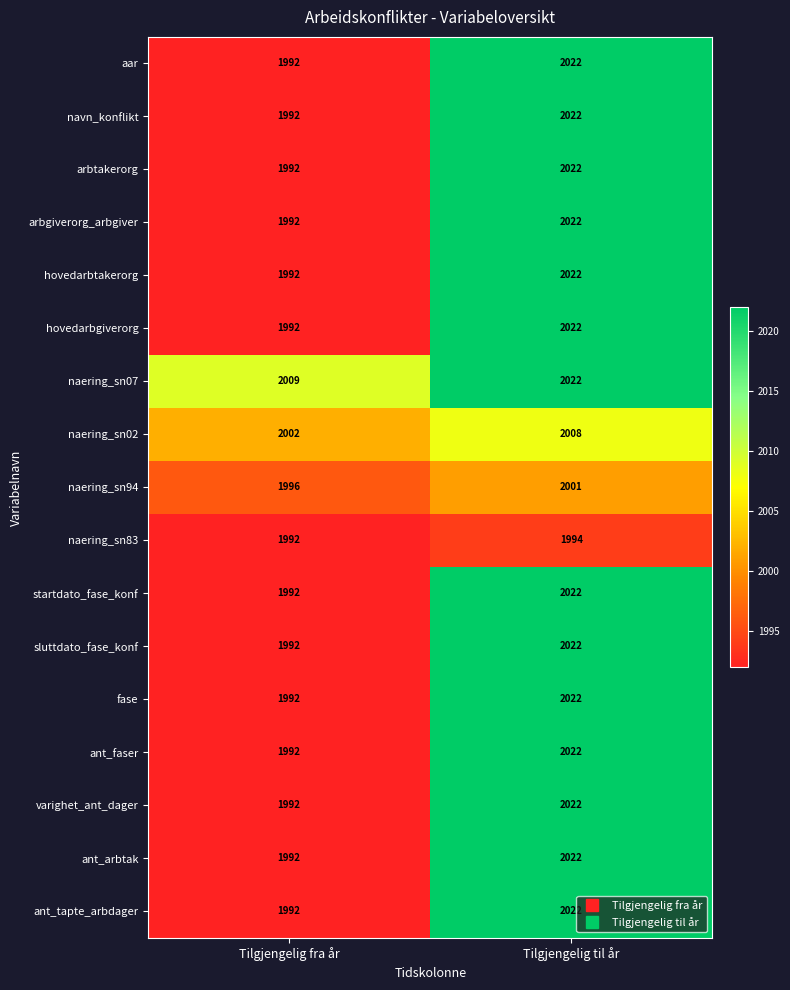

At how many categories does at least one series exceed 1998?

2